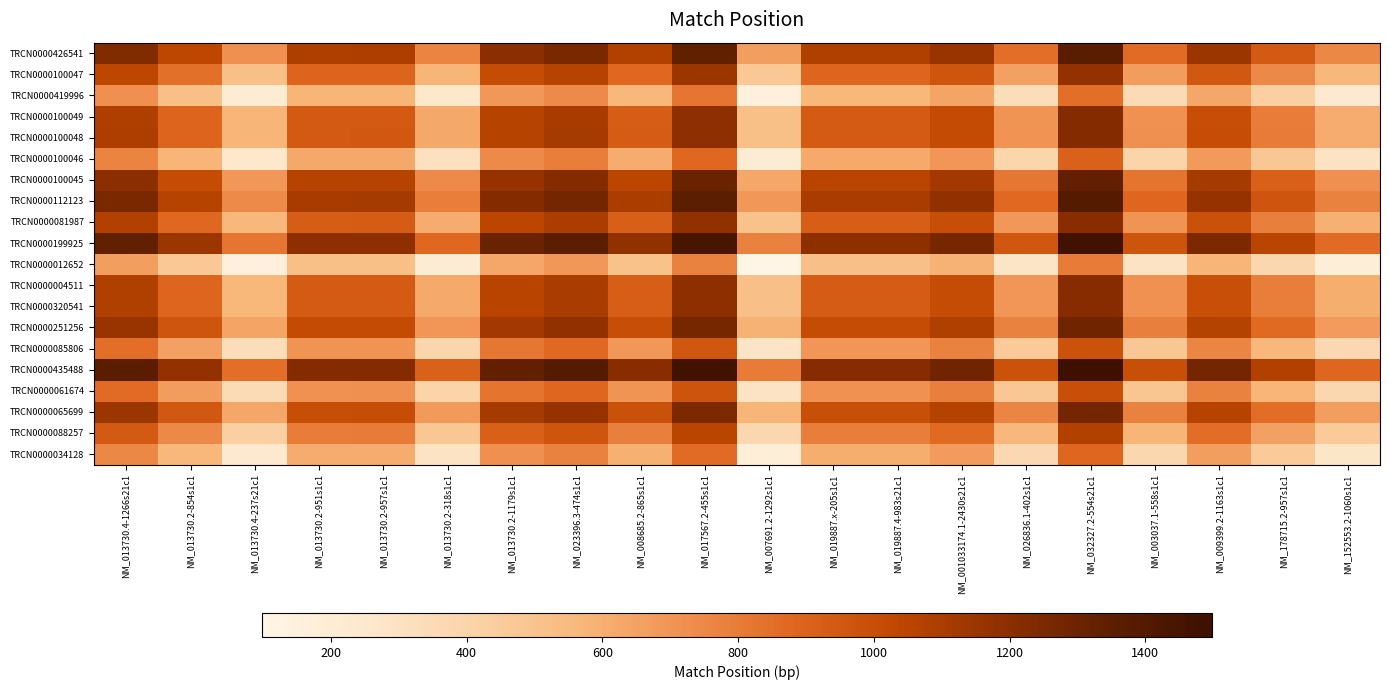

Reading left to right, what are all the values shown in this chart?

TRCN0000426541: NM_013730.4-1266s21c1=1233.0	NM_013730.2-854s1c1=1039.0	NM_013730.4-237s21c1=718.5	NM_013730.2-951s1c1=1087.5	NM_013730.2-957s1c1=1090.5	NM_013730.2-318s1c1=771.0	NM_013730.2-1179s1c1=1201.5	NM_023396.3-474s1c1=1254.5	NM_008685.2-865s1c1=1074.0	NM_017567.2-455s1c1=1340.0	NM_007691.2-1292s1c1=665.5	NM_019887.x-205s1c1=1083.0	NM_019887.4-983s21c1=1083.0	NM_001033174.1-2430s21c1=1158.0	NM_026836.1-402s1c1=848.5	NM_032327.2-554s21c1=1366.0	NM_003037.1-558s1c1=861.5	NM_009399.2-1163s1c1=1145.0	NM_178715.2-957s1c1=943.0	NM_152553.2-1060s1c1=753.0
TRCN0000100047: NM_013730.4-1266s21c1=1039.0	NM_013730.2-854s1c1=845.0	NM_013730.4-237s21c1=524.5	NM_013730.2-951s1c1=893.5	NM_013730.2-957s1c1=896.5	NM_013730.2-318s1c1=577.0	NM_013730.2-1179s1c1=1007.5	NM_023396.3-474s1c1=1060.5	NM_008685.2-865s1c1=880.0	NM_017567.2-455s1c1=1146.0	NM_007691.2-1292s1c1=471.5	NM_019887.x-205s1c1=889.0	NM_019887.4-983s21c1=889.0	NM_001033174.1-2430s21c1=964.0	NM_026836.1-402s1c1=654.5	NM_032327.2-554s21c1=1172.0	NM_003037.1-558s1c1=667.5	NM_009399.2-1163s1c1=951.0	NM_178715.2-957s1c1=749.0	NM_152553.2-1060s1c1=559.0
TRCN0000419996: NM_013730.4-1266s21c1=718.5	NM_013730.2-854s1c1=524.5	NM_013730.4-237s21c1=204.0	NM_013730.2-951s1c1=573.0	NM_013730.2-957s1c1=576.0	NM_013730.2-318s1c1=256.5	NM_013730.2-1179s1c1=687.0	NM_023396.3-474s1c1=740.0	NM_008685.2-865s1c1=559.5	NM_017567.2-455s1c1=825.5	NM_007691.2-1292s1c1=151.0	NM_019887.x-205s1c1=568.5	NM_019887.4-983s21c1=568.5	NM_001033174.1-2430s21c1=643.5	NM_026836.1-402s1c1=334.0	NM_032327.2-554s21c1=851.5	NM_003037.1-558s1c1=347.0	NM_009399.2-1163s1c1=630.5	NM_178715.2-957s1c1=428.5	NM_152553.2-1060s1c1=238.5
TRCN0000100049: NM_013730.4-1266s21c1=1087.5	NM_013730.2-854s1c1=893.5	NM_013730.4-237s21c1=573.0	NM_013730.2-951s1c1=942.0	NM_013730.2-957s1c1=945.0	NM_013730.2-318s1c1=625.5	NM_013730.2-1179s1c1=1056.0	NM_023396.3-474s1c1=1109.0	NM_008685.2-865s1c1=928.5	NM_017567.2-455s1c1=1194.5	NM_007691.2-1292s1c1=520.0	NM_019887.x-205s1c1=937.5	NM_019887.4-983s21c1=937.5	NM_001033174.1-2430s21c1=1012.5	NM_026836.1-402s1c1=703.0	NM_032327.2-554s21c1=1220.5	NM_003037.1-558s1c1=716.0	NM_009399.2-1163s1c1=999.5	NM_178715.2-957s1c1=797.5	NM_152553.2-1060s1c1=607.5
TRCN0000100048: NM_013730.4-1266s21c1=1090.5	NM_013730.2-854s1c1=896.5	NM_013730.4-237s21c1=576.0	NM_013730.2-951s1c1=945.0	NM_013730.2-957s1c1=948.0	NM_013730.2-318s1c1=628.5	NM_013730.2-1179s1c1=1059.0	NM_023396.3-474s1c1=1112.0	NM_008685.2-865s1c1=931.5	NM_017567.2-455s1c1=1197.5	NM_007691.2-1292s1c1=523.0	NM_019887.x-205s1c1=940.5	NM_019887.4-983s21c1=940.5	NM_001033174.1-2430s21c1=1015.5	NM_026836.1-402s1c1=706.0	NM_032327.2-554s21c1=1223.5	NM_003037.1-558s1c1=719.0	NM_009399.2-1163s1c1=1002.5	NM_178715.2-957s1c1=800.5	NM_152553.2-1060s1c1=610.5
TRCN0000100046: NM_013730.4-1266s21c1=771.0	NM_013730.2-854s1c1=577.0	NM_013730.4-237s21c1=256.5	NM_013730.2-951s1c1=625.5	NM_013730.2-957s1c1=628.5	NM_013730.2-318s1c1=309.0	NM_013730.2-1179s1c1=739.5	NM_023396.3-474s1c1=792.5	NM_008685.2-865s1c1=612.0	NM_017567.2-455s1c1=878.0	NM_007691.2-1292s1c1=203.5	NM_019887.x-205s1c1=621.0	NM_019887.4-983s21c1=621.0	NM_001033174.1-2430s21c1=696.0	NM_026836.1-402s1c1=386.5	NM_032327.2-554s21c1=904.0	NM_003037.1-558s1c1=399.5	NM_009399.2-1163s1c1=683.0	NM_178715.2-957s1c1=481.0	NM_152553.2-1060s1c1=291.0
TRCN0000100045: NM_013730.4-1266s21c1=1201.5	NM_013730.2-854s1c1=1007.5	NM_013730.4-237s21c1=687.0	NM_013730.2-951s1c1=1056.0	NM_013730.2-957s1c1=1059.0	NM_013730.2-318s1c1=739.5	NM_013730.2-1179s1c1=1170.0	NM_023396.3-474s1c1=1223.0	NM_008685.2-865s1c1=1042.5	NM_017567.2-455s1c1=1308.5	NM_007691.2-1292s1c1=634.0	NM_019887.x-205s1c1=1051.5	NM_019887.4-983s21c1=1051.5	NM_001033174.1-2430s21c1=1126.5	NM_026836.1-402s1c1=817.0	NM_032327.2-554s21c1=1334.5	NM_003037.1-558s1c1=830.0	NM_009399.2-1163s1c1=1113.5	NM_178715.2-957s1c1=911.5	NM_152553.2-1060s1c1=721.5
TRCN0000112123: NM_013730.4-1266s21c1=1254.5	NM_013730.2-854s1c1=1060.5	NM_013730.4-237s21c1=740.0	NM_013730.2-951s1c1=1109.0	NM_013730.2-957s1c1=1112.0	NM_013730.2-318s1c1=792.5	NM_013730.2-1179s1c1=1223.0	NM_023396.3-474s1c1=1276.0	NM_008685.2-865s1c1=1095.5	NM_017567.2-455s1c1=1361.5	NM_007691.2-1292s1c1=687.0	NM_019887.x-205s1c1=1104.5	NM_019887.4-983s21c1=1104.5	NM_001033174.1-2430s21c1=1179.5	NM_026836.1-402s1c1=870.0	NM_032327.2-554s21c1=1387.5	NM_003037.1-558s1c1=883.0	NM_009399.2-1163s1c1=1166.5	NM_178715.2-957s1c1=964.5	NM_152553.2-1060s1c1=774.5
TRCN0000081987: NM_013730.4-1266s21c1=1074.0	NM_013730.2-854s1c1=880.0	NM_013730.4-237s21c1=559.5	NM_013730.2-951s1c1=928.5	NM_013730.2-957s1c1=931.5	NM_013730.2-318s1c1=612.0	NM_013730.2-1179s1c1=1042.5	NM_023396.3-474s1c1=1095.5	NM_008685.2-865s1c1=915.0	NM_017567.2-455s1c1=1181.0	NM_007691.2-1292s1c1=506.5	NM_019887.x-205s1c1=924.0	NM_019887.4-983s21c1=924.0	NM_001033174.1-2430s21c1=999.0	NM_026836.1-402s1c1=689.5	NM_032327.2-554s21c1=1207.0	NM_003037.1-558s1c1=702.5	NM_009399.2-1163s1c1=986.0	NM_178715.2-957s1c1=784.0	NM_152553.2-1060s1c1=594.0
TRCN0000199925: NM_013730.4-1266s21c1=1340.0	NM_013730.2-854s1c1=1146.0	NM_013730.4-237s21c1=825.5	NM_013730.2-951s1c1=1194.5	NM_013730.2-957s1c1=1197.5	NM_013730.2-318s1c1=878.0	NM_013730.2-1179s1c1=1308.5	NM_023396.3-474s1c1=1361.5	NM_008685.2-865s1c1=1181.0	NM_017567.2-455s1c1=1447.0	NM_007691.2-1292s1c1=772.5	NM_019887.x-205s1c1=1190.0	NM_019887.4-983s21c1=1190.0	NM_001033174.1-2430s21c1=1265.0	NM_026836.1-402s1c1=955.5	NM_032327.2-554s21c1=1473.0	NM_003037.1-558s1c1=968.5	NM_009399.2-1163s1c1=1252.0	NM_178715.2-957s1c1=1050.0	NM_152553.2-1060s1c1=860.0
TRCN0000012652: NM_013730.4-1266s21c1=665.5	NM_013730.2-854s1c1=471.5	NM_013730.4-237s21c1=151.0	NM_013730.2-951s1c1=520.0	NM_013730.2-957s1c1=523.0	NM_013730.2-318s1c1=203.5	NM_013730.2-1179s1c1=634.0	NM_023396.3-474s1c1=687.0	NM_008685.2-865s1c1=506.5	NM_017567.2-455s1c1=772.5	NM_007691.2-1292s1c1=98.0	NM_019887.x-205s1c1=515.5	NM_019887.4-983s21c1=515.5	NM_001033174.1-2430s21c1=590.5	NM_026836.1-402s1c1=281.0	NM_032327.2-554s21c1=798.5	NM_003037.1-558s1c1=294.0	NM_009399.2-1163s1c1=577.5	NM_178715.2-957s1c1=375.5	NM_152553.2-1060s1c1=185.5
TRCN0000004511: NM_013730.4-1266s21c1=1083.0	NM_013730.2-854s1c1=889.0	NM_013730.4-237s21c1=568.5	NM_013730.2-951s1c1=937.5	NM_013730.2-957s1c1=940.5	NM_013730.2-318s1c1=621.0	NM_013730.2-1179s1c1=1051.5	NM_023396.3-474s1c1=1104.5	NM_008685.2-865s1c1=924.0	NM_017567.2-455s1c1=1190.0	NM_007691.2-1292s1c1=515.5	NM_019887.x-205s1c1=933.0	NM_019887.4-983s21c1=933.0	NM_001033174.1-2430s21c1=1008.0	NM_026836.1-402s1c1=698.5	NM_032327.2-554s21c1=1216.0	NM_003037.1-558s1c1=711.5	NM_009399.2-1163s1c1=995.0	NM_178715.2-957s1c1=793.0	NM_152553.2-1060s1c1=603.0
TRCN0000320541: NM_013730.4-1266s21c1=1083.0	NM_013730.2-854s1c1=889.0	NM_013730.4-237s21c1=568.5	NM_013730.2-951s1c1=937.5	NM_013730.2-957s1c1=940.5	NM_013730.2-318s1c1=621.0	NM_013730.2-1179s1c1=1051.5	NM_023396.3-474s1c1=1104.5	NM_008685.2-865s1c1=924.0	NM_017567.2-455s1c1=1190.0	NM_007691.2-1292s1c1=515.5	NM_019887.x-205s1c1=933.0	NM_019887.4-983s21c1=933.0	NM_001033174.1-2430s21c1=1008.0	NM_026836.1-402s1c1=698.5	NM_032327.2-554s21c1=1216.0	NM_003037.1-558s1c1=711.5	NM_009399.2-1163s1c1=995.0	NM_178715.2-957s1c1=793.0	NM_152553.2-1060s1c1=603.0
TRCN0000251256: NM_013730.4-1266s21c1=1158.0	NM_013730.2-854s1c1=964.0	NM_013730.4-237s21c1=643.5	NM_013730.2-951s1c1=1012.5	NM_013730.2-957s1c1=1015.5	NM_013730.2-318s1c1=696.0	NM_013730.2-1179s1c1=1126.5	NM_023396.3-474s1c1=1179.5	NM_008685.2-865s1c1=999.0	NM_017567.2-455s1c1=1265.0	NM_007691.2-1292s1c1=590.5	NM_019887.x-205s1c1=1008.0	NM_019887.4-983s21c1=1008.0	NM_001033174.1-2430s21c1=1083.0	NM_026836.1-402s1c1=773.5	NM_032327.2-554s21c1=1291.0	NM_003037.1-558s1c1=786.5	NM_009399.2-1163s1c1=1070.0	NM_178715.2-957s1c1=868.0	NM_152553.2-1060s1c1=678.0
TRCN0000085806: NM_013730.4-1266s21c1=848.5	NM_013730.2-854s1c1=654.5	NM_013730.4-237s21c1=334.0	NM_013730.2-951s1c1=703.0	NM_013730.2-957s1c1=706.0	NM_013730.2-318s1c1=386.5	NM_013730.2-1179s1c1=817.0	NM_023396.3-474s1c1=870.0	NM_008685.2-865s1c1=689.5	NM_017567.2-455s1c1=955.5	NM_007691.2-1292s1c1=281.0	NM_019887.x-205s1c1=698.5	NM_019887.4-983s21c1=698.5	NM_001033174.1-2430s21c1=773.5	NM_026836.1-402s1c1=464.0	NM_032327.2-554s21c1=981.5	NM_003037.1-558s1c1=477.0	NM_009399.2-1163s1c1=760.5	NM_178715.2-957s1c1=558.5	NM_152553.2-1060s1c1=368.5
TRCN0000435488: NM_013730.4-1266s21c1=1366.0	NM_013730.2-854s1c1=1172.0	NM_013730.4-237s21c1=851.5	NM_013730.2-951s1c1=1220.5	NM_013730.2-957s1c1=1223.5	NM_013730.2-318s1c1=904.0	NM_013730.2-1179s1c1=1334.5	NM_023396.3-474s1c1=1387.5	NM_008685.2-865s1c1=1207.0	NM_017567.2-455s1c1=1473.0	NM_007691.2-1292s1c1=798.5	NM_019887.x-205s1c1=1216.0	NM_019887.4-983s21c1=1216.0	NM_001033174.1-2430s21c1=1291.0	NM_026836.1-402s1c1=981.5	NM_032327.2-554s21c1=1499.0	NM_003037.1-558s1c1=994.5	NM_009399.2-1163s1c1=1278.0	NM_178715.2-957s1c1=1076.0	NM_152553.2-1060s1c1=886.0
TRCN0000061674: NM_013730.4-1266s21c1=861.5	NM_013730.2-854s1c1=667.5	NM_013730.4-237s21c1=347.0	NM_013730.2-951s1c1=716.0	NM_013730.2-957s1c1=719.0	NM_013730.2-318s1c1=399.5	NM_013730.2-1179s1c1=830.0	NM_023396.3-474s1c1=883.0	NM_008685.2-865s1c1=702.5	NM_017567.2-455s1c1=968.5	NM_007691.2-1292s1c1=294.0	NM_019887.x-205s1c1=711.5	NM_019887.4-983s21c1=711.5	NM_001033174.1-2430s21c1=786.5	NM_026836.1-402s1c1=477.0	NM_032327.2-554s21c1=994.5	NM_003037.1-558s1c1=490.0	NM_009399.2-1163s1c1=773.5	NM_178715.2-957s1c1=571.5	NM_152553.2-1060s1c1=381.5
TRCN0000065699: NM_013730.4-1266s21c1=1145.0	NM_013730.2-854s1c1=951.0	NM_013730.4-237s21c1=630.5	NM_013730.2-951s1c1=999.5	NM_013730.2-957s1c1=1002.5	NM_013730.2-318s1c1=683.0	NM_013730.2-1179s1c1=1113.5	NM_023396.3-474s1c1=1166.5	NM_008685.2-865s1c1=986.0	NM_017567.2-455s1c1=1252.0	NM_007691.2-1292s1c1=577.5	NM_019887.x-205s1c1=995.0	NM_019887.4-983s21c1=995.0	NM_001033174.1-2430s21c1=1070.0	NM_026836.1-402s1c1=760.5	NM_032327.2-554s21c1=1278.0	NM_003037.1-558s1c1=773.5	NM_009399.2-1163s1c1=1057.0	NM_178715.2-957s1c1=855.0	NM_152553.2-1060s1c1=665.0
TRCN0000088257: NM_013730.4-1266s21c1=943.0	NM_013730.2-854s1c1=749.0	NM_013730.4-237s21c1=428.5	NM_013730.2-951s1c1=797.5	NM_013730.2-957s1c1=800.5	NM_013730.2-318s1c1=481.0	NM_013730.2-1179s1c1=911.5	NM_023396.3-474s1c1=964.5	NM_008685.2-865s1c1=784.0	NM_017567.2-455s1c1=1050.0	NM_007691.2-1292s1c1=375.5	NM_019887.x-205s1c1=793.0	NM_019887.4-983s21c1=793.0	NM_001033174.1-2430s21c1=868.0	NM_026836.1-402s1c1=558.5	NM_032327.2-554s21c1=1076.0	NM_003037.1-558s1c1=571.5	NM_009399.2-1163s1c1=855.0	NM_178715.2-957s1c1=653.0	NM_152553.2-1060s1c1=463.0
TRCN0000034128: NM_013730.4-1266s21c1=753.0	NM_013730.2-854s1c1=559.0	NM_013730.4-237s21c1=238.5	NM_013730.2-951s1c1=607.5	NM_013730.2-957s1c1=610.5	NM_013730.2-318s1c1=291.0	NM_013730.2-1179s1c1=721.5	NM_023396.3-474s1c1=774.5	NM_008685.2-865s1c1=594.0	NM_017567.2-455s1c1=860.0	NM_007691.2-1292s1c1=185.5	NM_019887.x-205s1c1=603.0	NM_019887.4-983s21c1=603.0	NM_001033174.1-2430s21c1=678.0	NM_026836.1-402s1c1=368.5	NM_032327.2-554s21c1=886.0	NM_003037.1-558s1c1=381.5	NM_009399.2-1163s1c1=665.0	NM_178715.2-957s1c1=463.0	NM_152553.2-1060s1c1=273.0